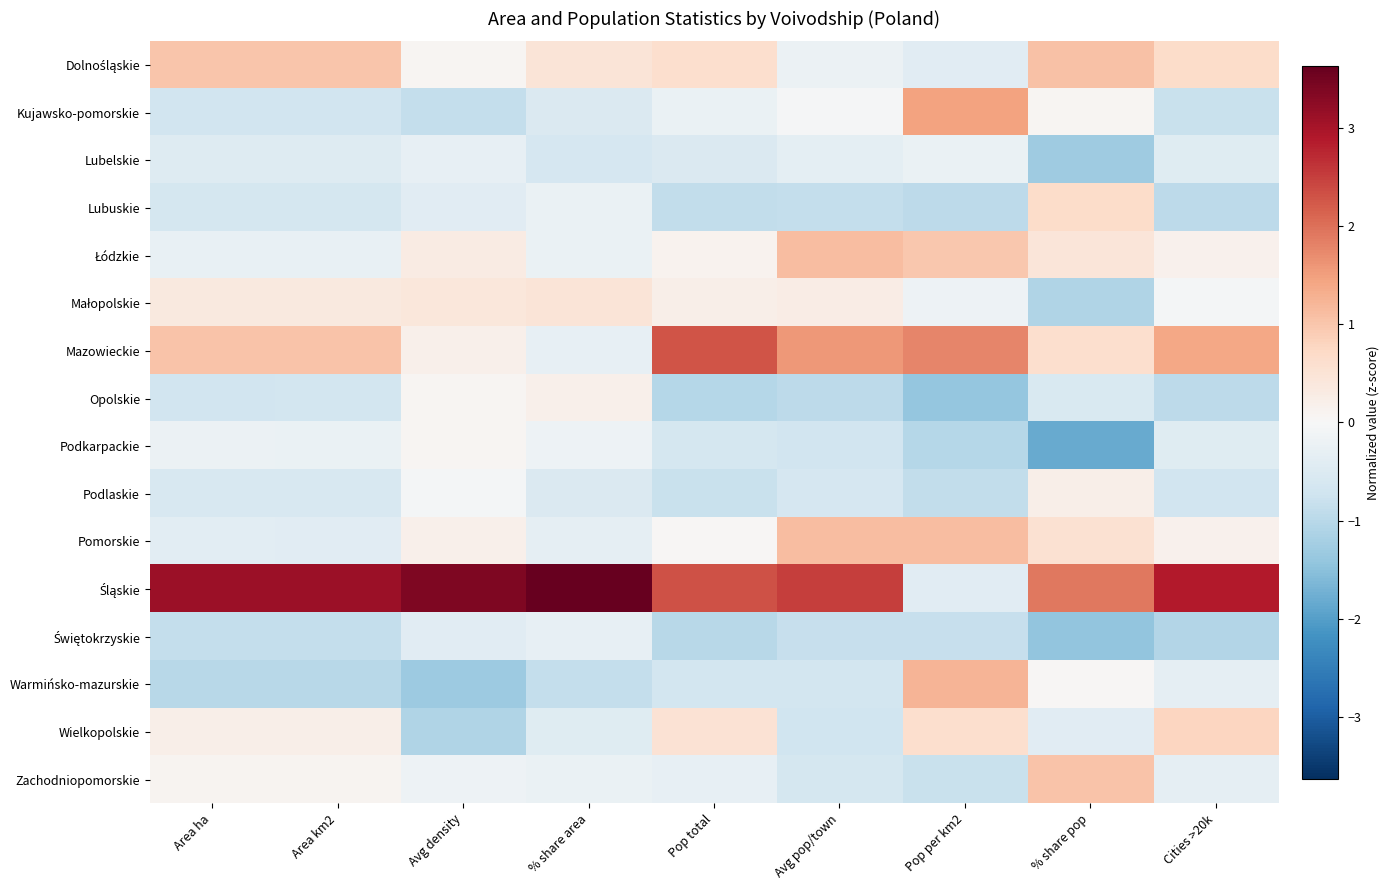

At which category is the sum across all series the highest?

% share pop